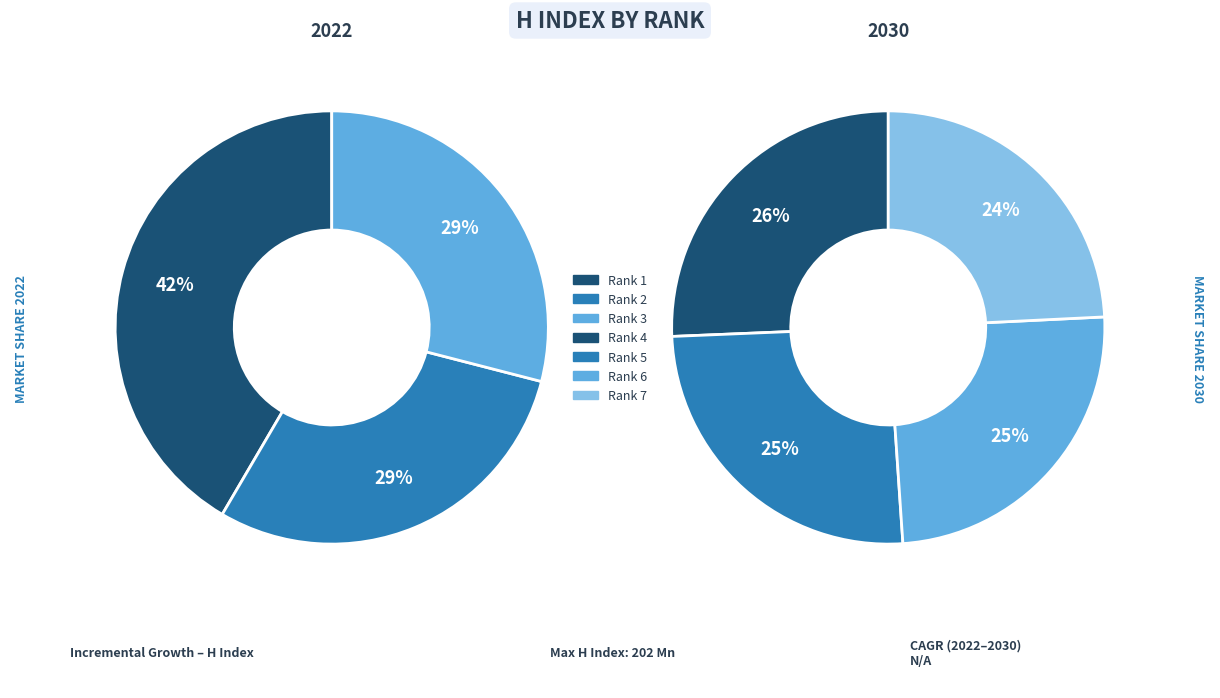

What is the change in value from Rank 1 to Rank 6?

-99